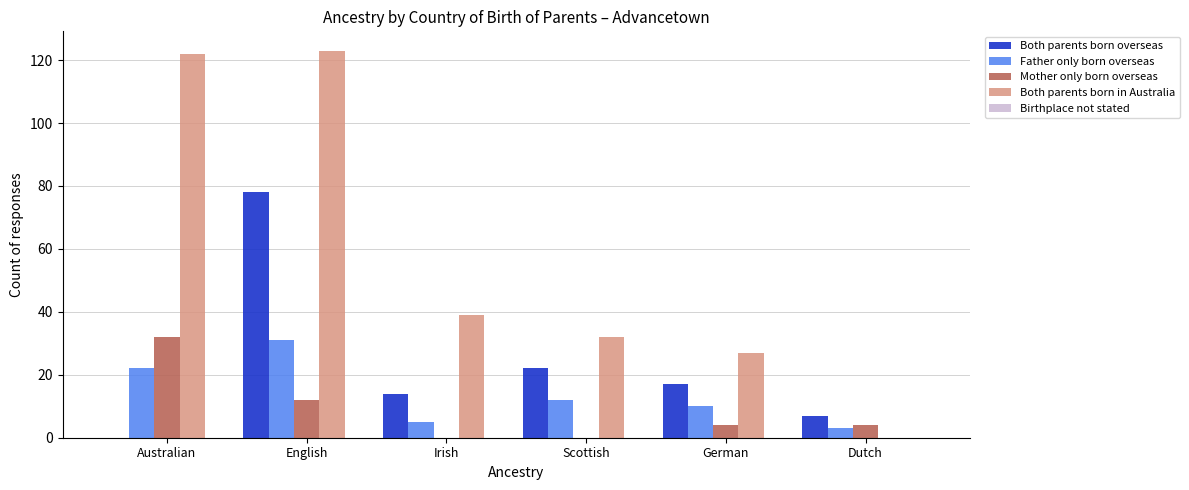

At which category is the sum across all series the highest?

English